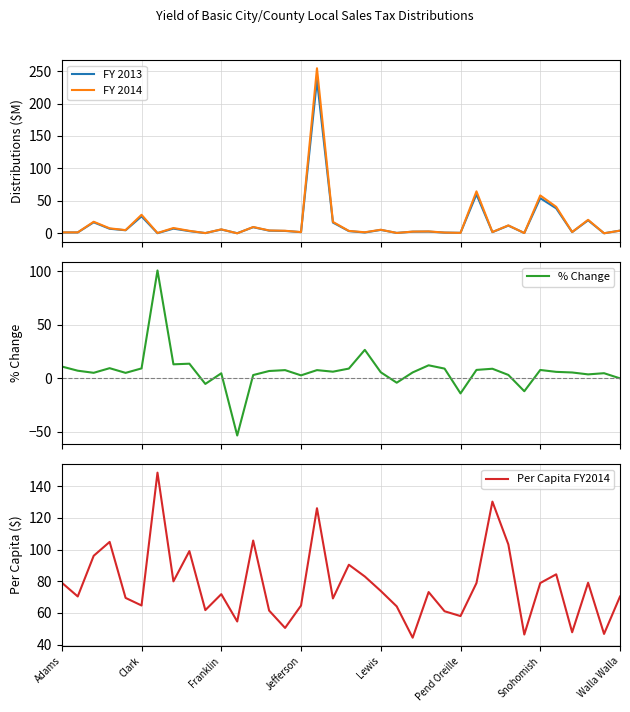

What is the minimum value for % Change?

-53.6